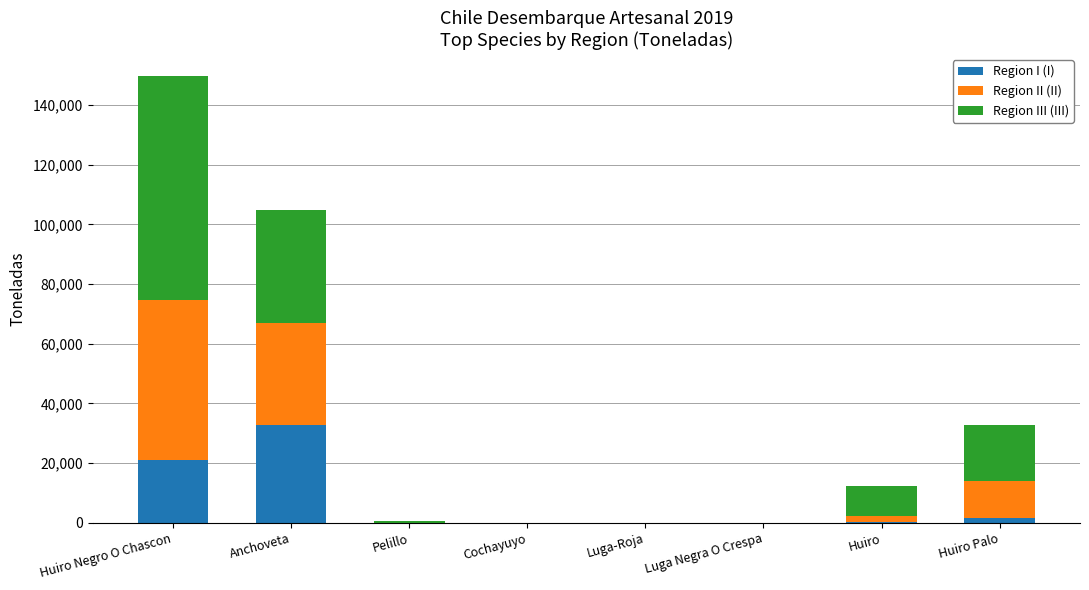

At which label is Region I (I) closest to 16425?

Huiro Negro O Chascon